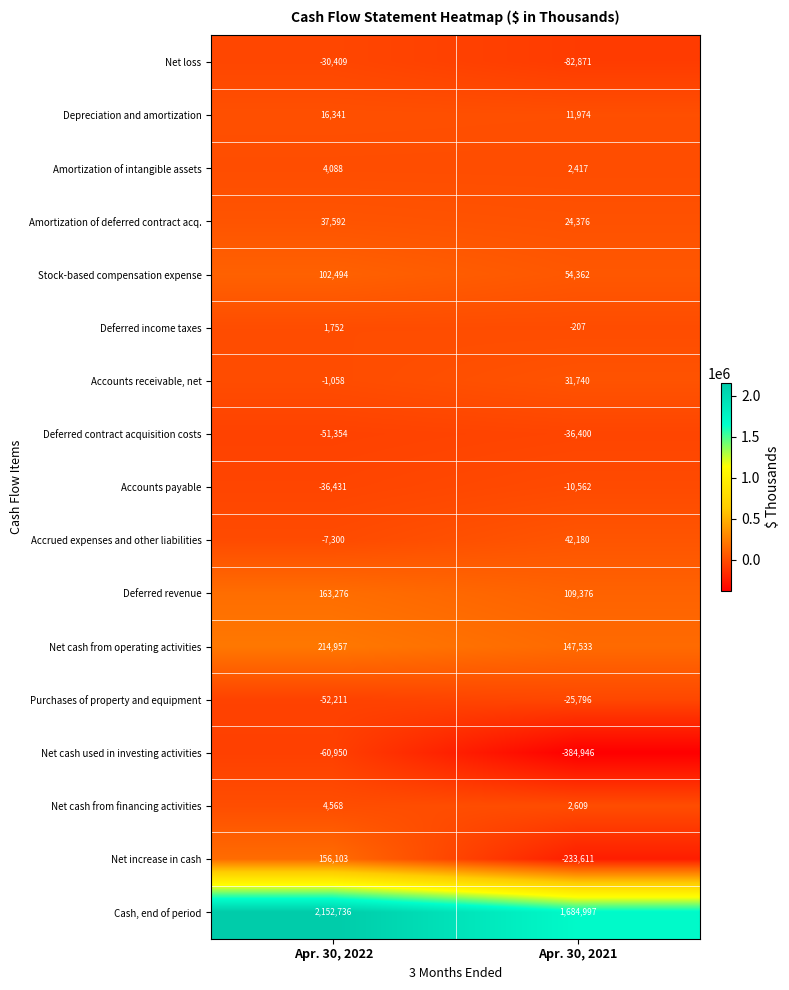

Rank the series by their maximum value, from highest to lowest.

Cash, end of period, Net cash from operating activities, Deferred revenue, Net increase in cash, Stock-based compensation expense, Accrued expenses and other liabilities, Amortization of deferred contract acq., Accounts receivable, net, Depreciation and amortization, Net cash from financing activities, Amortization of intangible assets, Deferred income taxes, Accounts payable, Purchases of property and equipment, Net loss, Deferred contract acquisition costs, Net cash used in investing activities